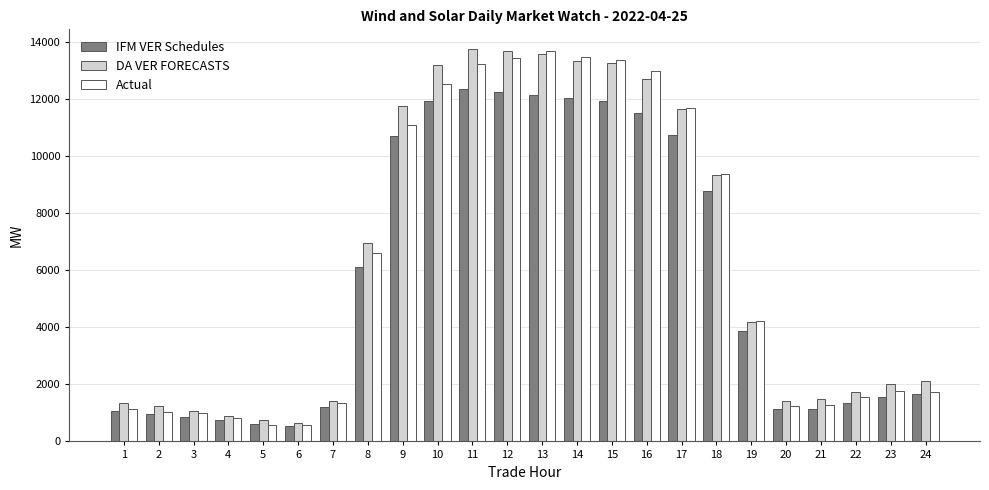

How many bars are there in total?

72